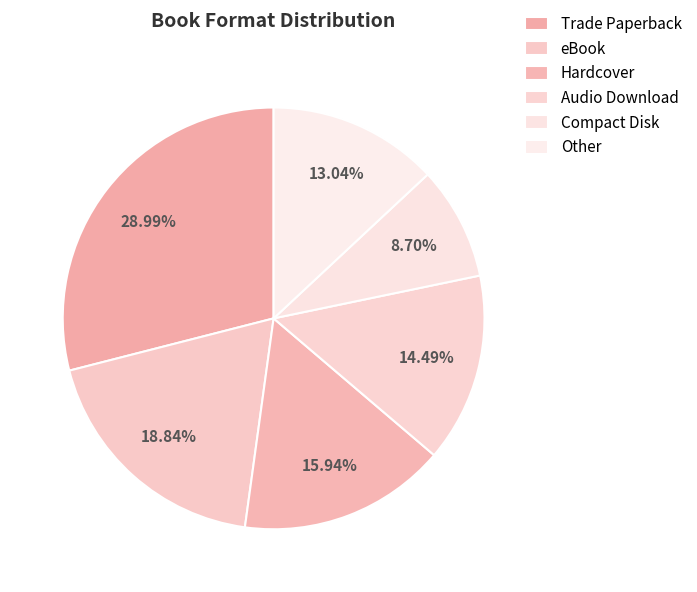

Combined, do Other and Trade Paperback account for over 50%?

No